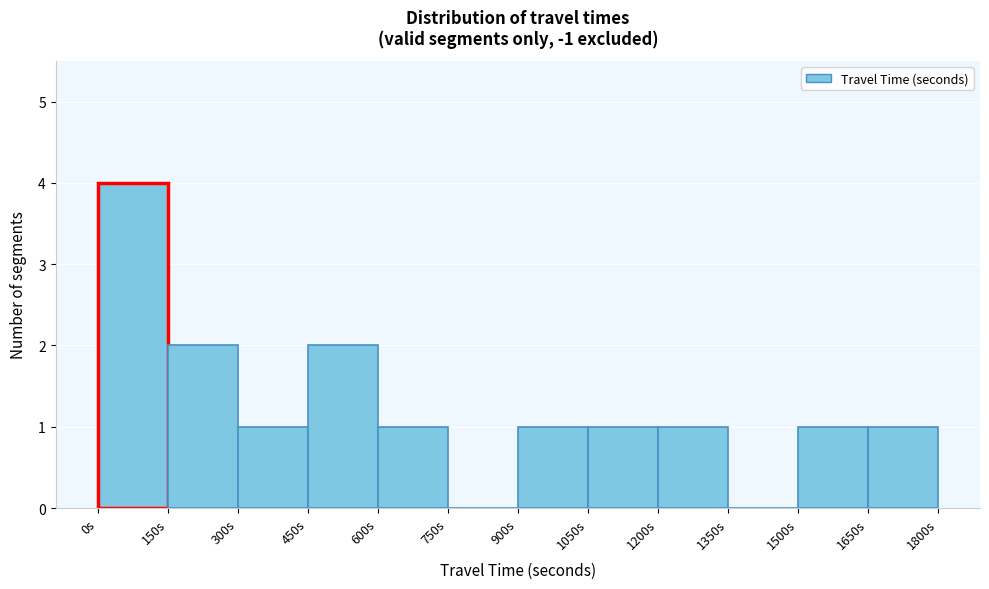

Which range on the x-axis has the tallest bar?

0 to 150